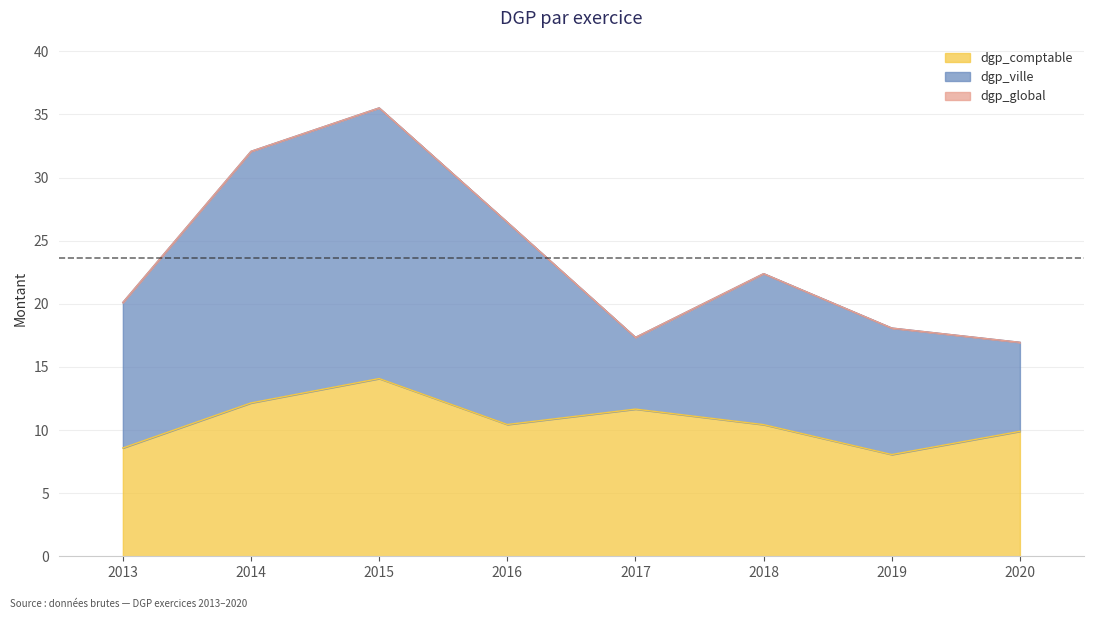

How many values in the dgp_comptable series exceed 10?

5